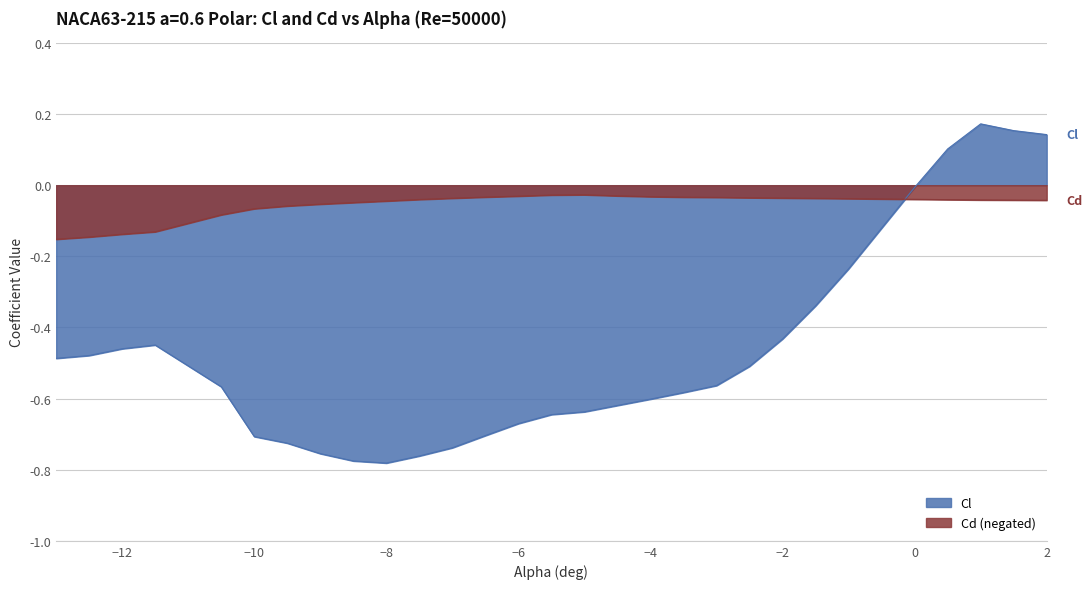

What is the label of the 13th point from the right?

-4